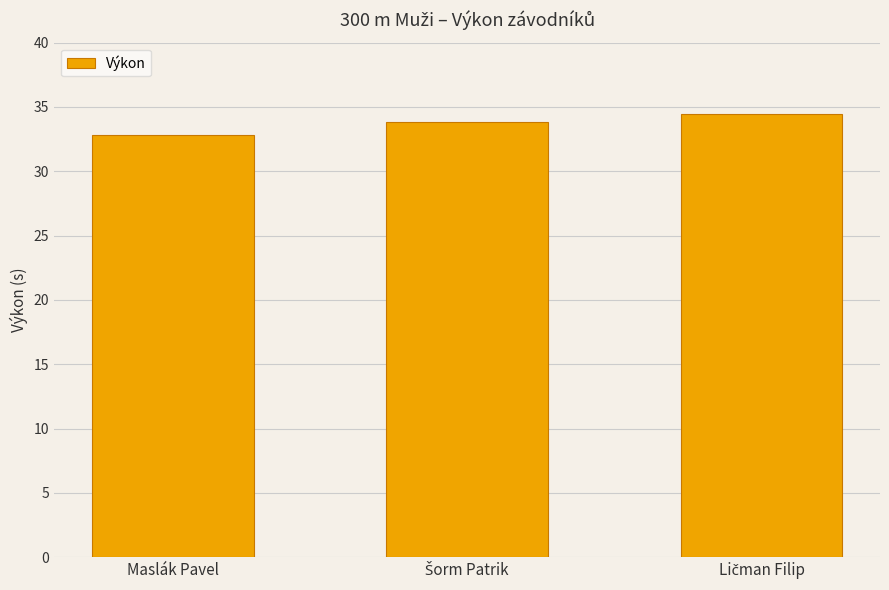

What is the value of the 3rd bar from the left?

34.4